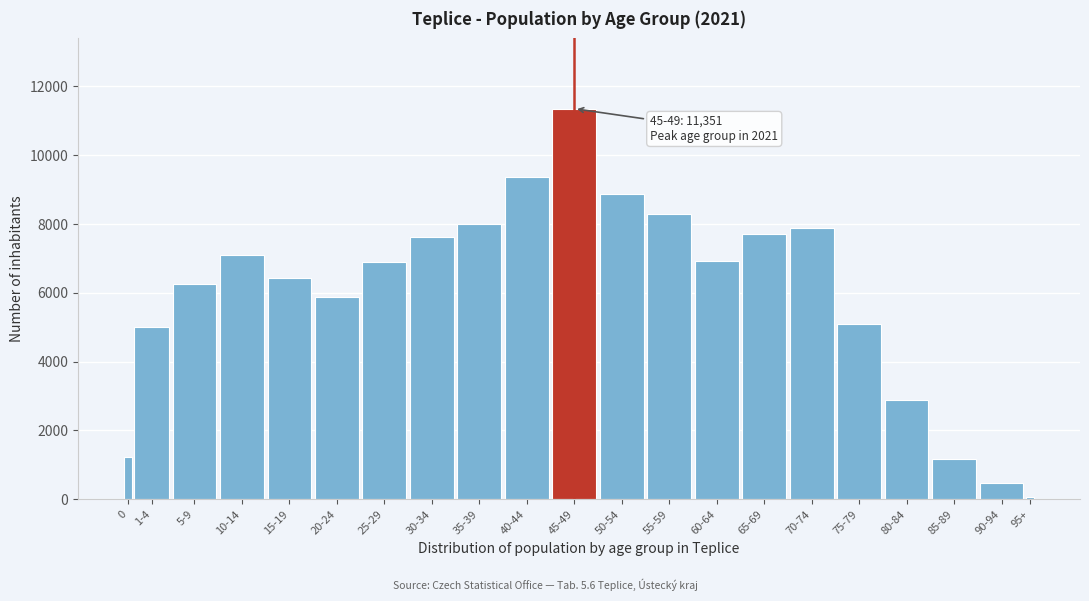

Approximately how many times larger is the value at 1-4 compared to 50-54?

0.6